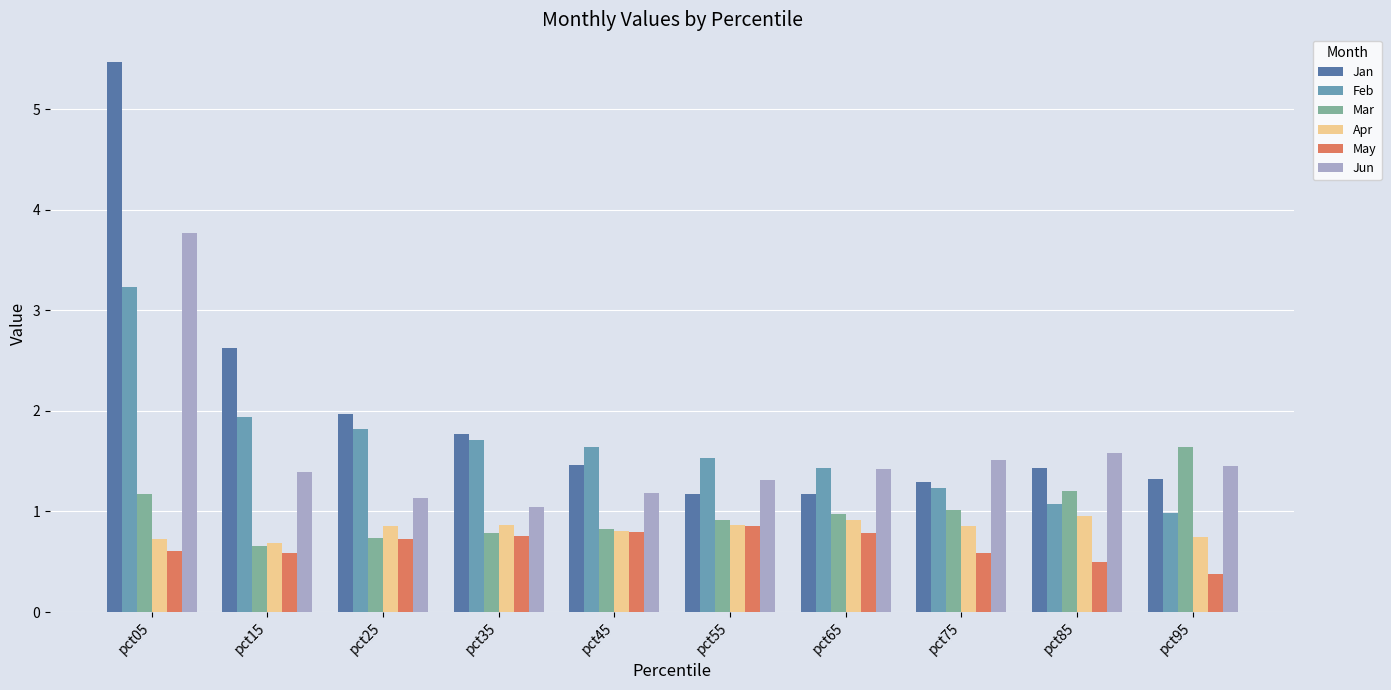

Reading left to right, what are all the values shown in this chart?

Jan: 5.5	2.6	2.0	1.8	1.5	1.2	1.2	1.3	1.4	1.3
Feb: 3.2	1.9	1.8	1.7	1.6	1.5	1.4	1.2	1.1	1.0
Mar: 1.2	0.7	0.7	0.8	0.8	0.9	1.0	1.0	1.2	1.6
Apr: 0.7	0.7	0.9	0.9	0.8	0.9	0.9	0.9	1.0	0.7
May: 0.6	0.6	0.7	0.8	0.8	0.9	0.8	0.6	0.5	0.4
Jun: 3.8	1.4	1.1	1.0	1.2	1.3	1.4	1.5	1.6	1.4